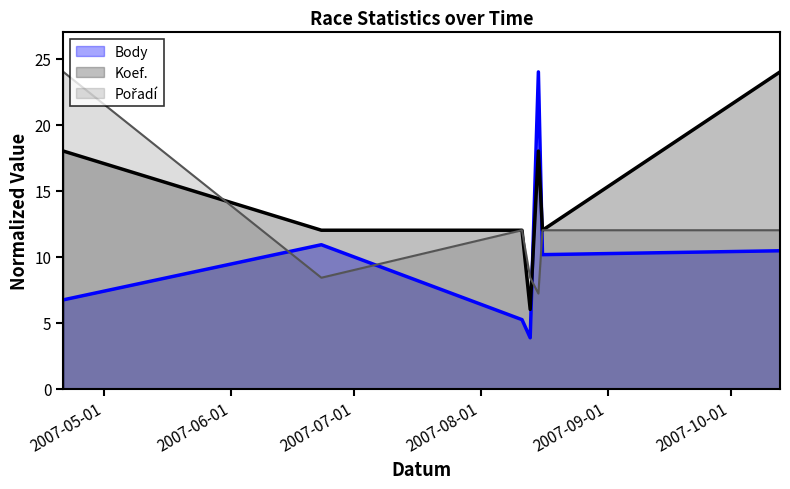

What is the average value of the Body series?

10.2